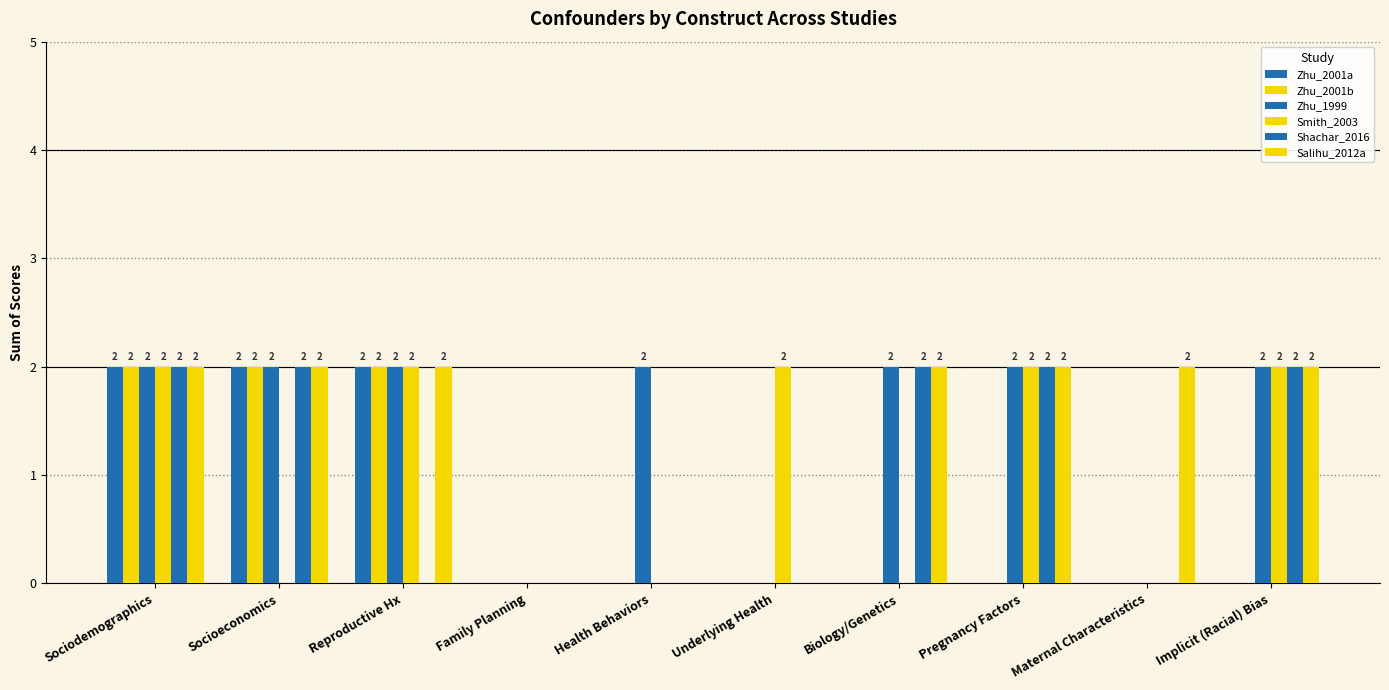

What is the highest value of the Smith_2003 series?

2